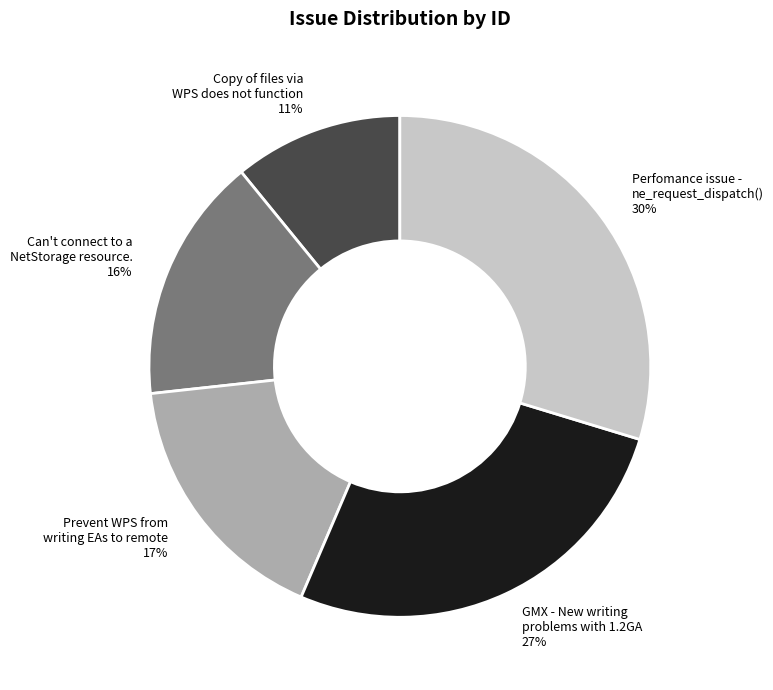

Combined, do Prevent WPS from writing EAs to remote and Copy of files via WPS does not function account for over 50%?

No